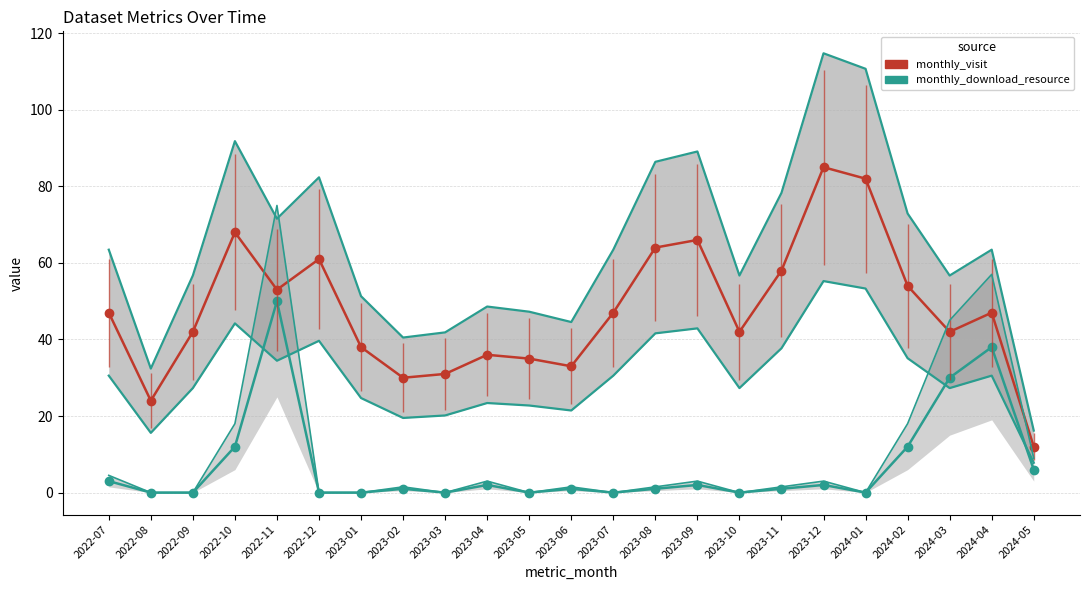

At how many categories does at least one series exceed 63?

5